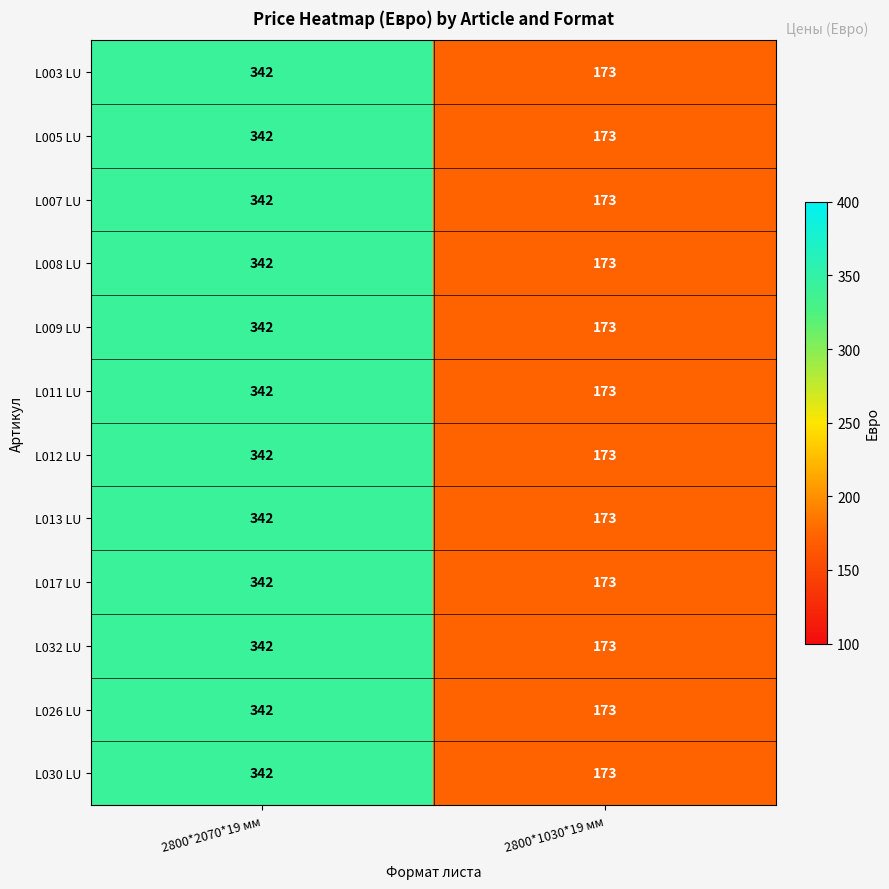

What is the difference between the L017 LU values at 2800*2070*19 мм and 2800*1030*19 мм?

169